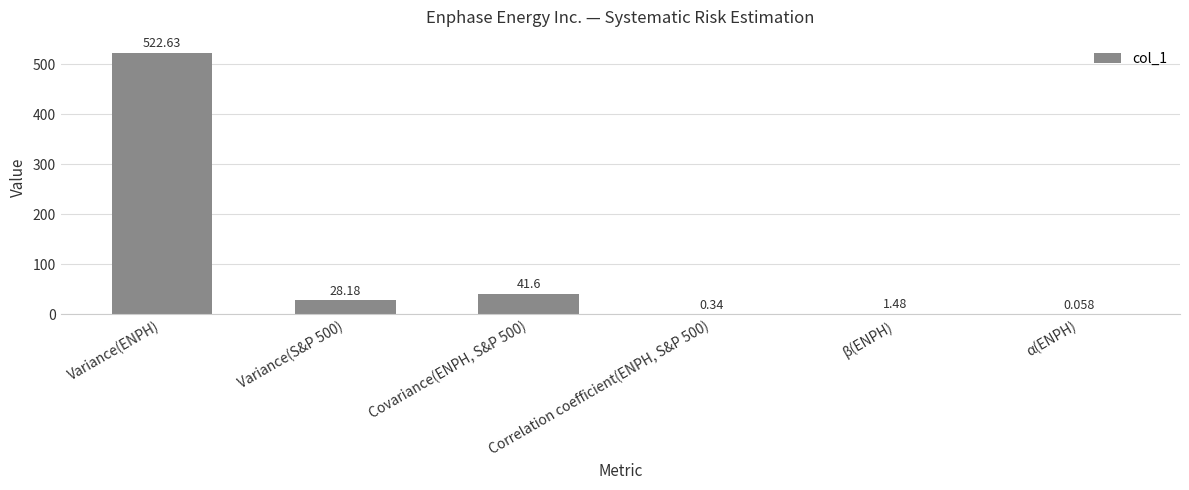

Between Variance(ENPH) and Covariance(ENPH, S&P 500), which is larger?

Variance(ENPH)